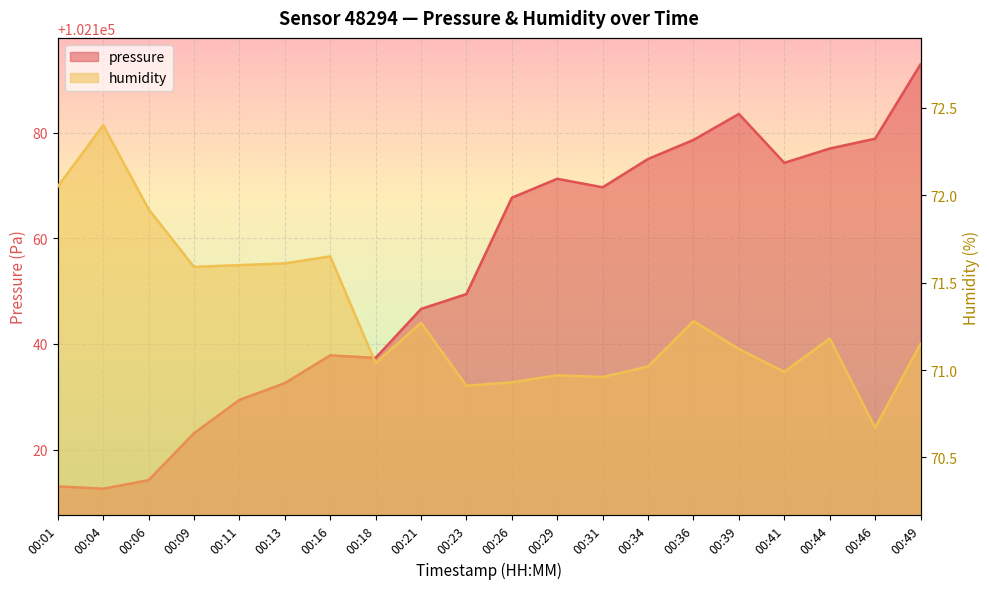

True or false: humidity has more than 2 interior local peaks.

True